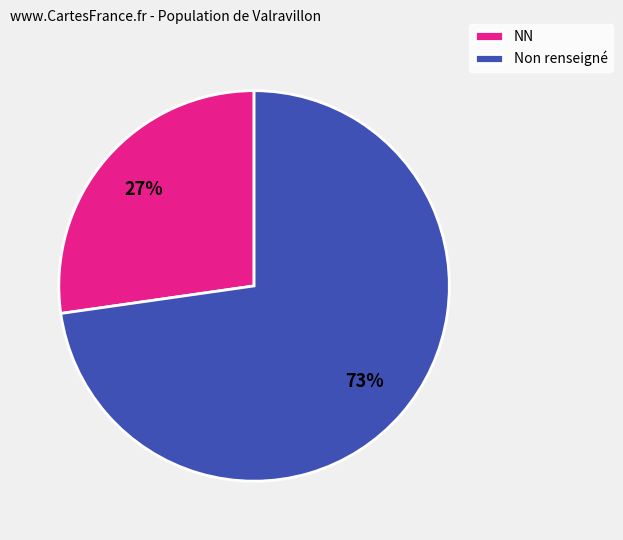

What percentage is the NN slice, to the nearest percent?

27%